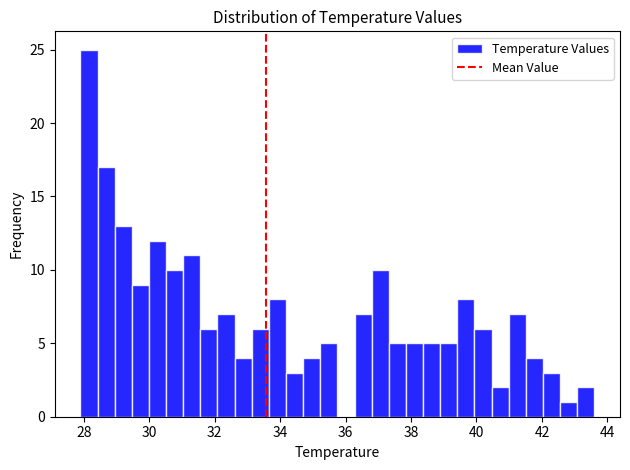

Read against the x-axis, roughly where is the centre of the tallest bar?

28.2